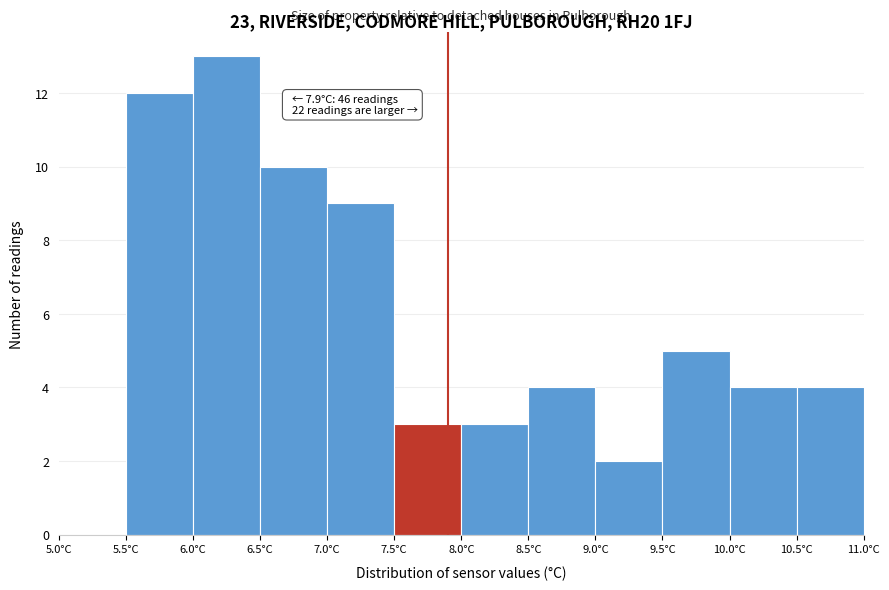

Which range on the x-axis has the tallest bar?

6.0 to 6.5